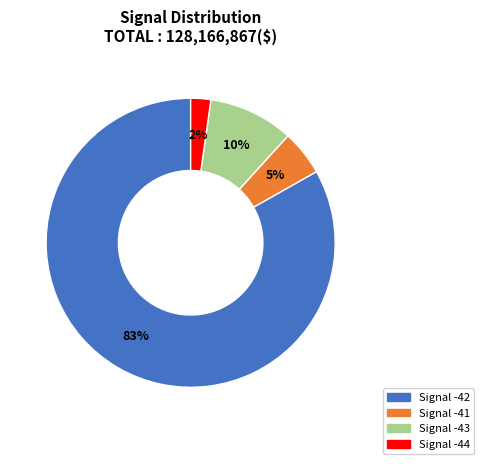

Which slice is the largest?

Signal -42